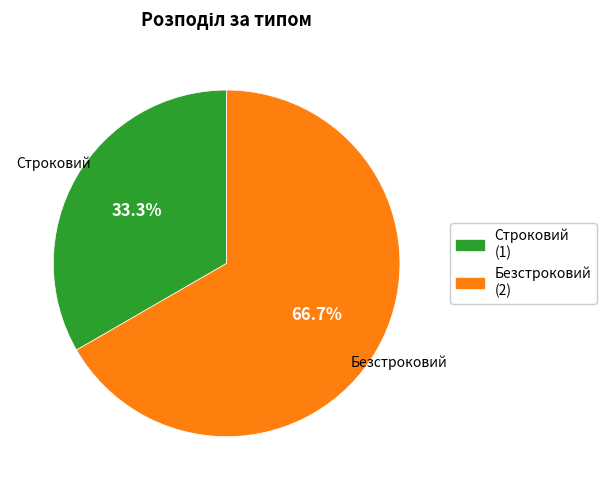

What is the total percentage of Безстроковий and Строковий?

100.0%